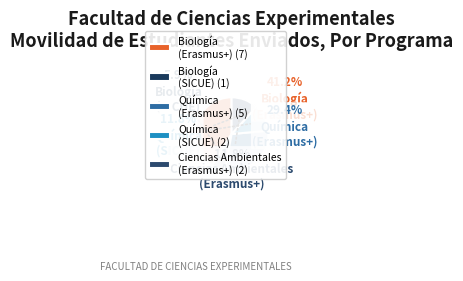

How many slices are in this pie chart?

5